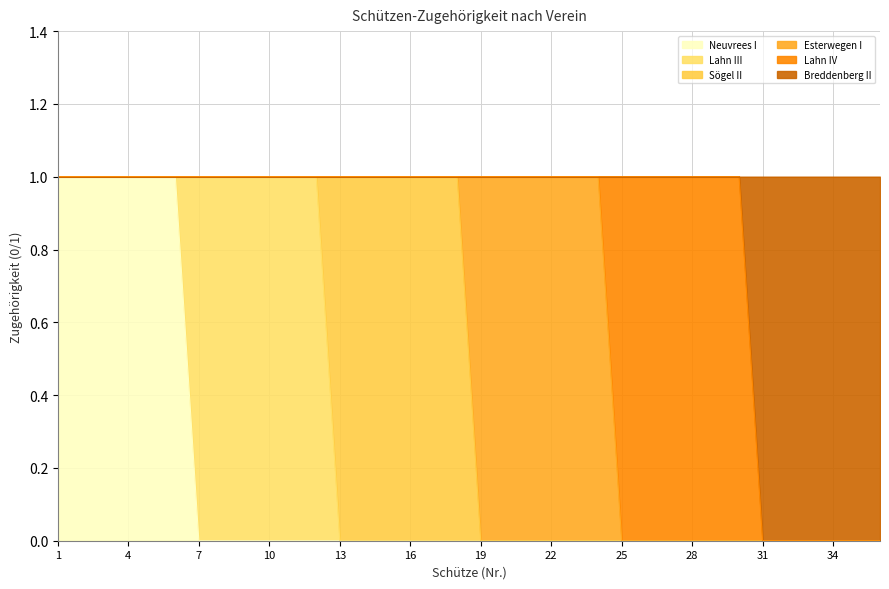

The value of Breddenberg II at 22 is 1. True or false?

False